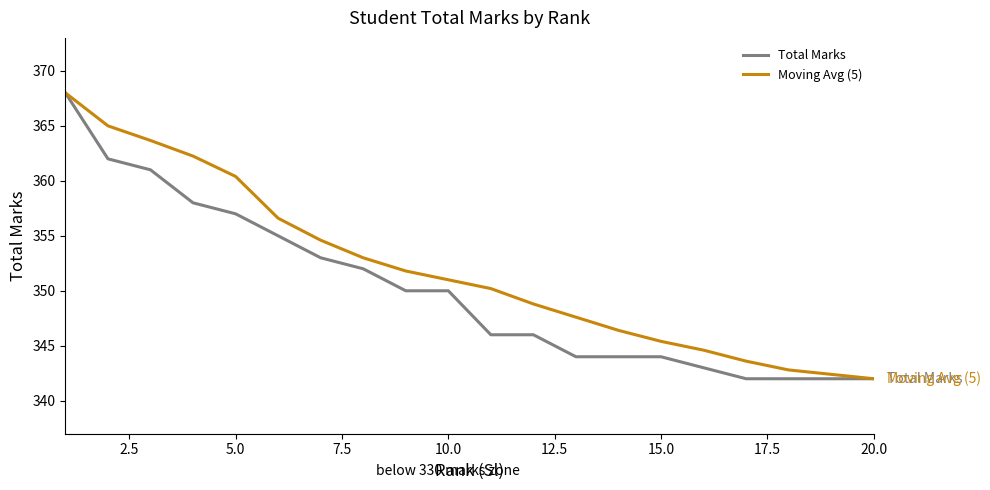

What is the maximum value shown in the chart?

368.0